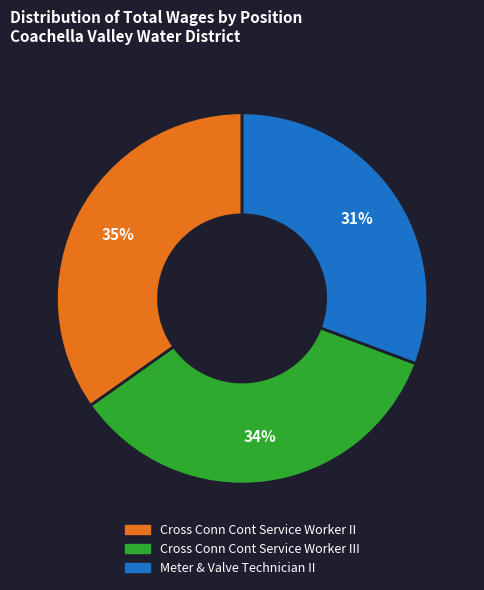

True or false: Meter & Valve Technician II accounts for 39% of the total.

False